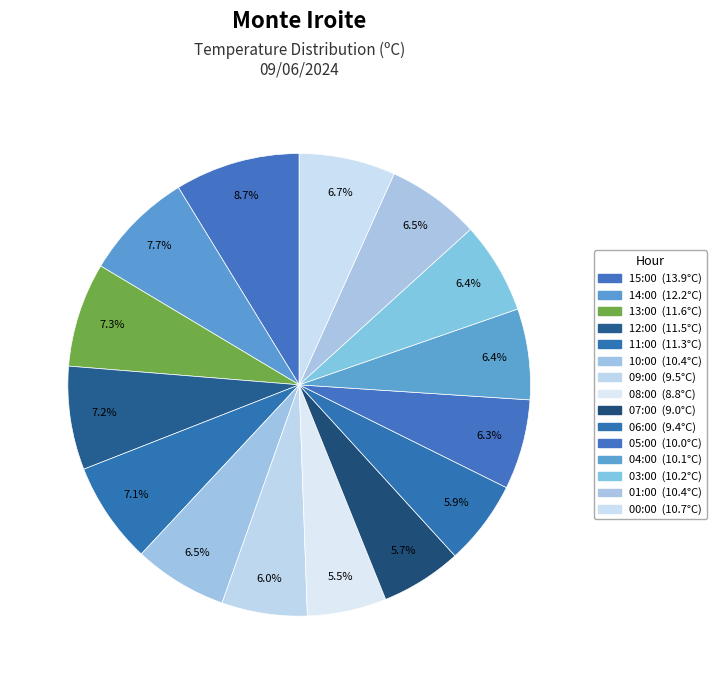

To the nearest percent, what portion does 05:00 represent?

6%